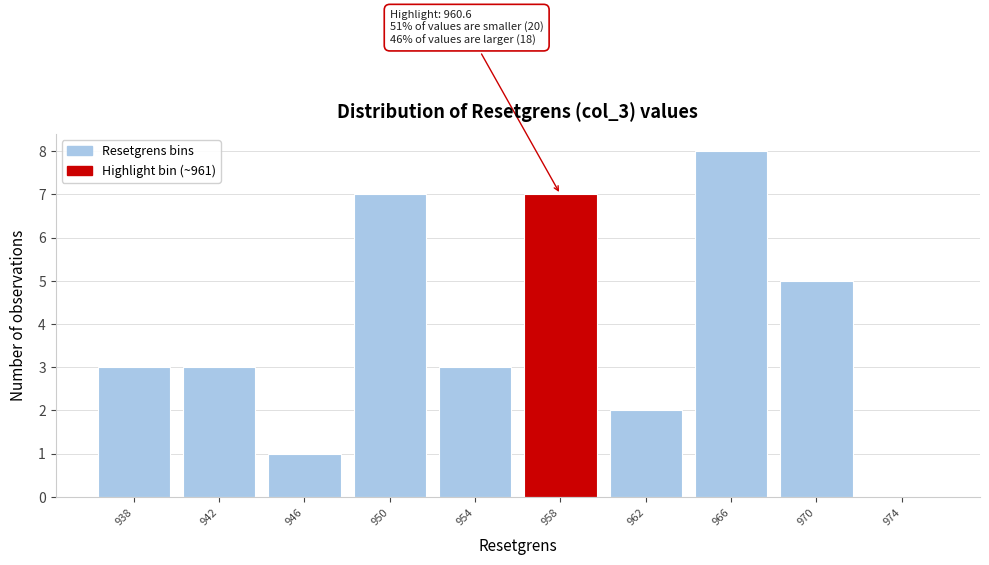

Reading left to right, transcribe all the data shown in this chart.

938=3	942=3	946=1	950=7	954=3	958=7	962=2	966=8	970=5	974=0